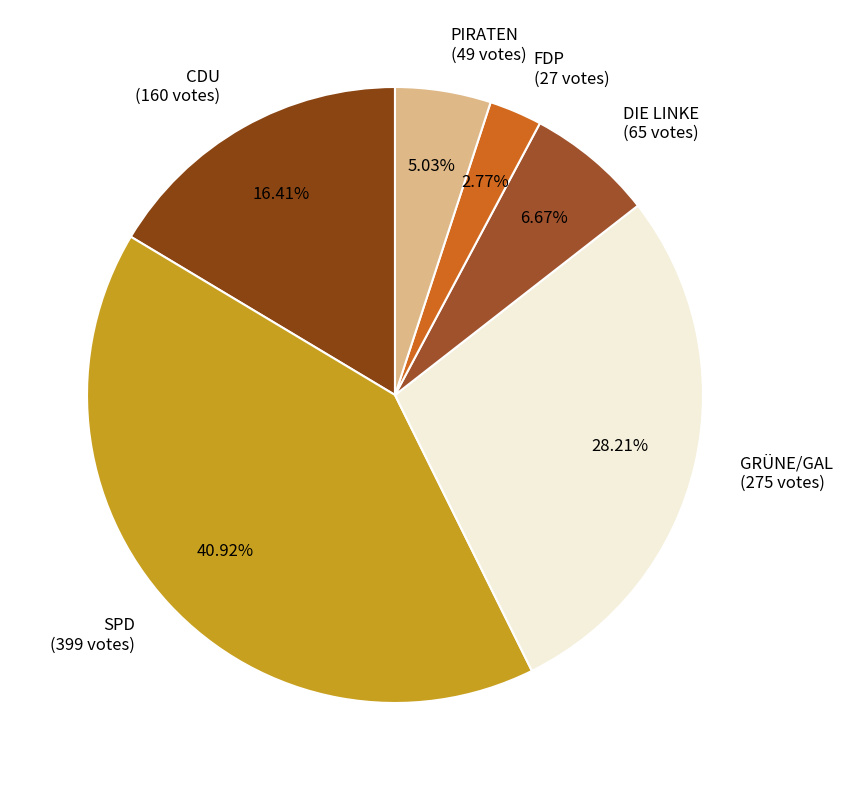

How many slices are in this pie chart?

6